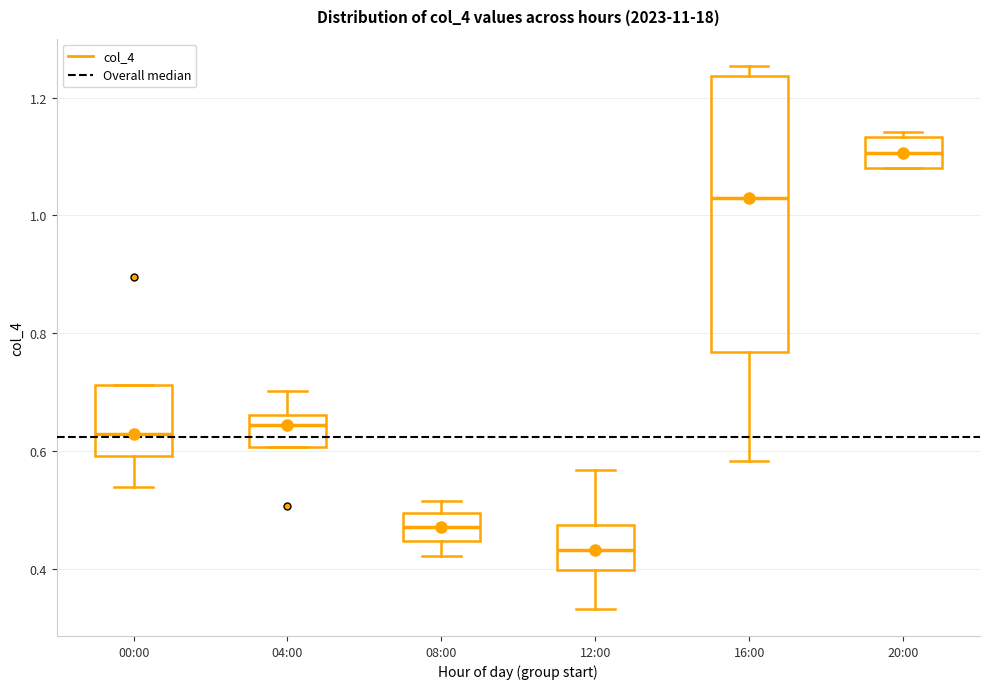

Comparing the boxes themselves (not the whiskers), which one is the tallest?

16:00